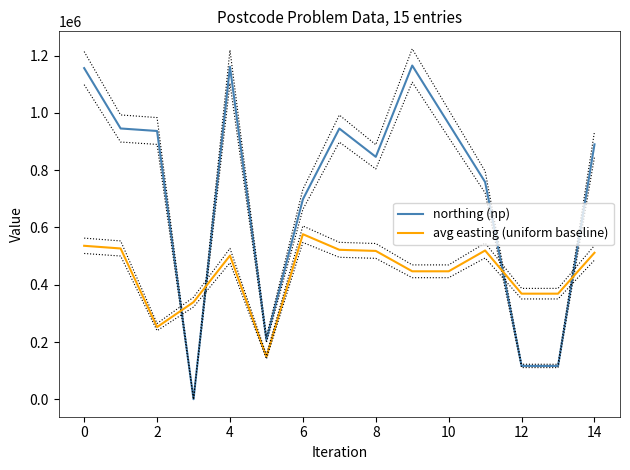

What is the maximum value for northing (np)?

1165384